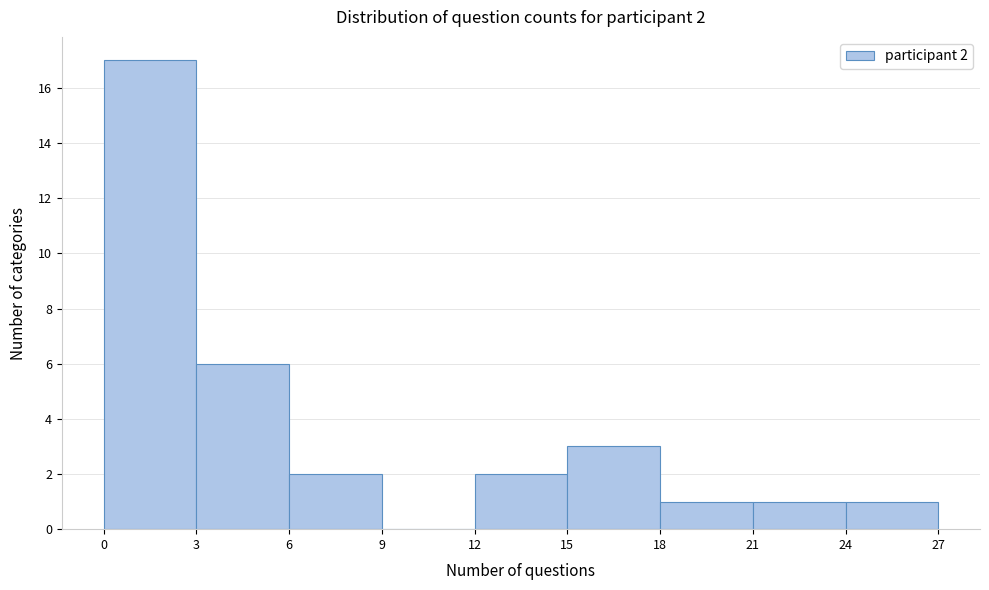

Over which range of the x-axis is the bar tallest?

0 to 3